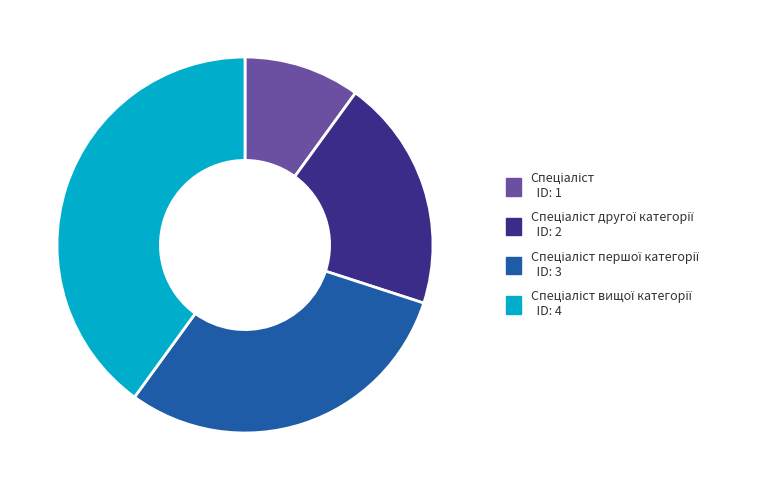

How many segments does this pie chart have?

4